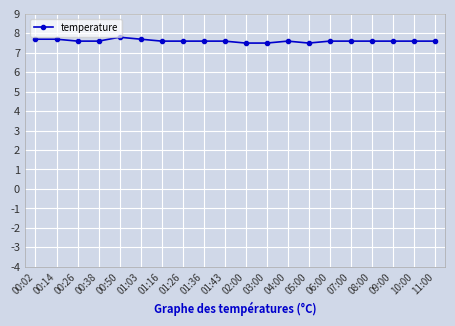

The chart shows a value of 7.6 at 00:26. True or false?

True